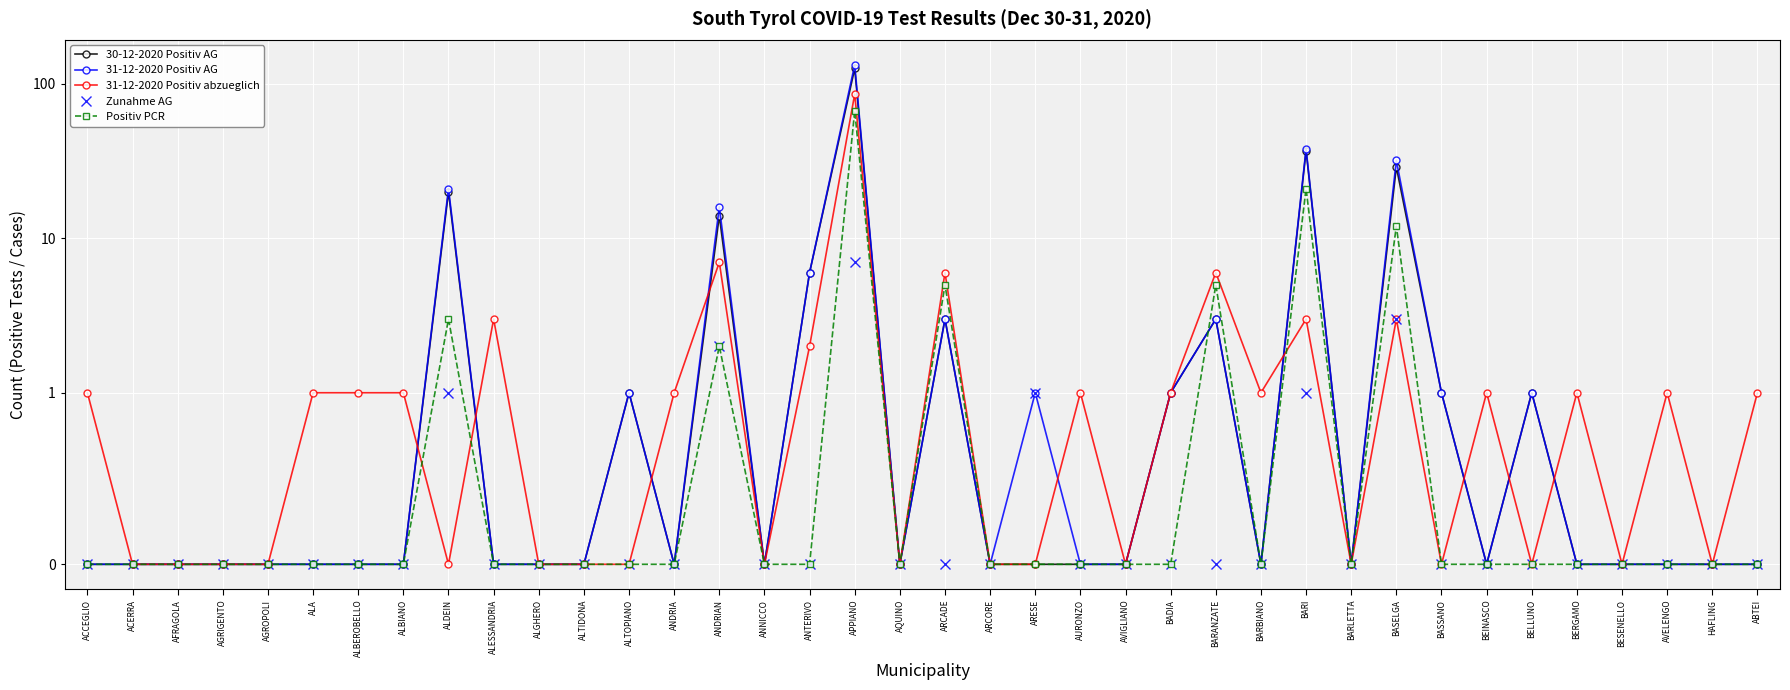

What is the sum of the 31-12-2020 Positiv AG values at ALDEIN and ARCADE?

24